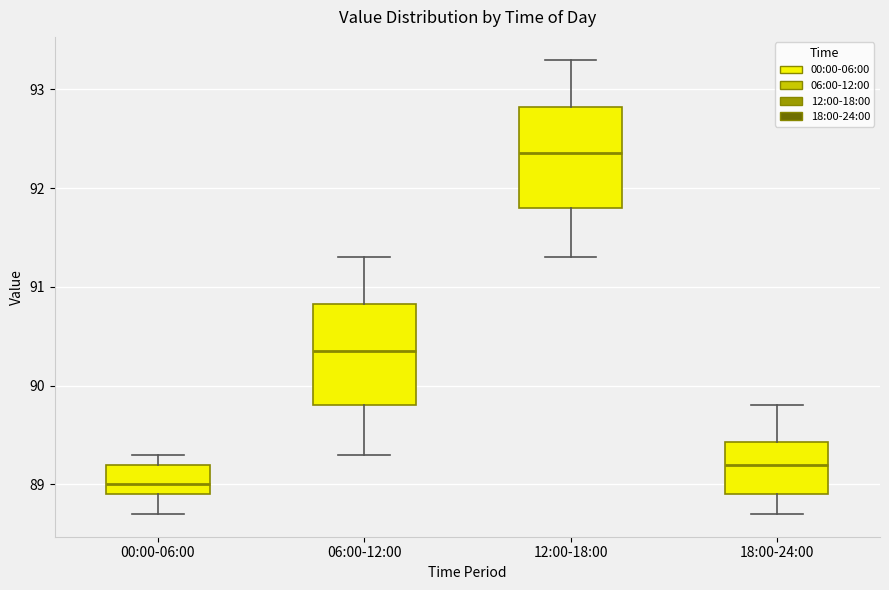

Reading left to right, transcribe this box plot: for each box, give where its median line is, the range the box spans, and where its two whiskers end, as read against the y-axis. The values are not printed on the chart, so give them approximately, as read against the axis.

00:00-06:00: median 89.0, box 88.9 to 89.2, whiskers 88.7 to 89.3
06:00-12:00: median 90.4, box 89.8 to 90.8, whiskers 89.3 to 91.3
12:00-18:00: median 92.4, box 91.8 to 92.8, whiskers 91.3 to 93.3
18:00-24:00: median 89.2, box 88.9 to 89.4, whiskers 88.7 to 89.8